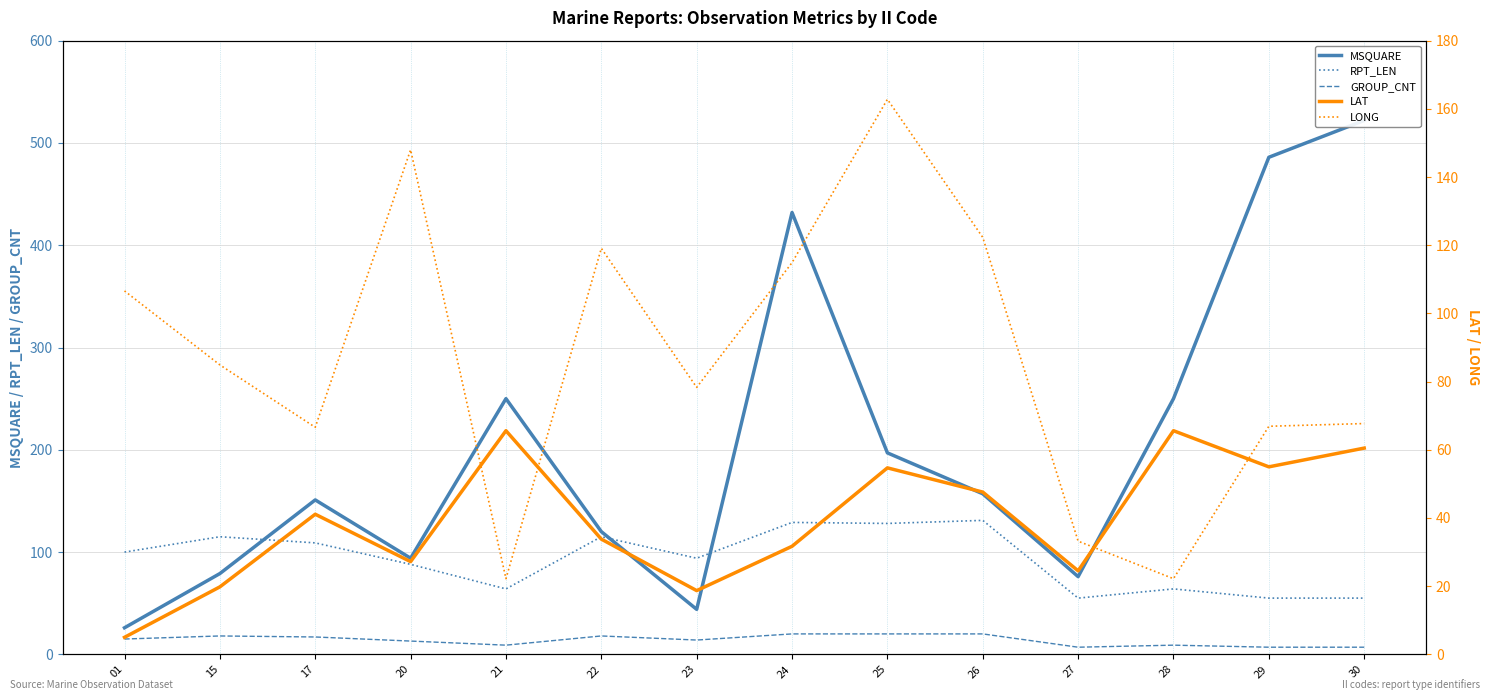

True or false: GROUP_CNT and RPT_LEN cross at least once.

False